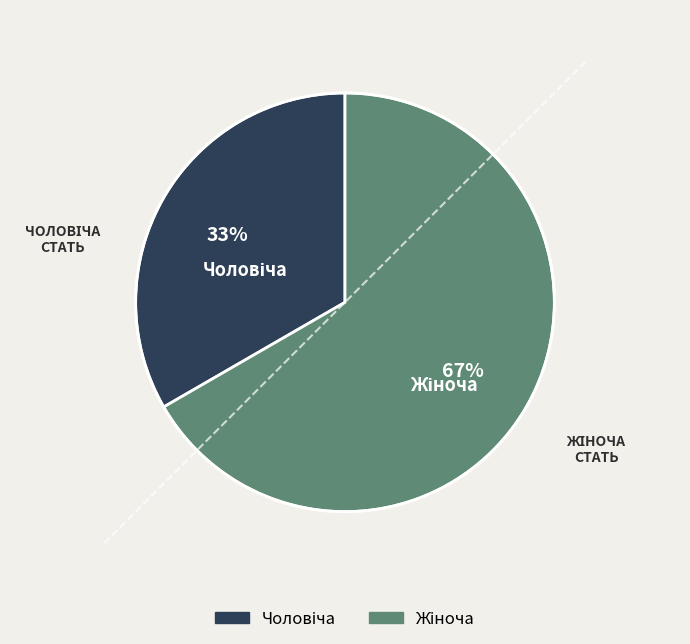

Which category has the biggest portion of the pie?

Жіноча